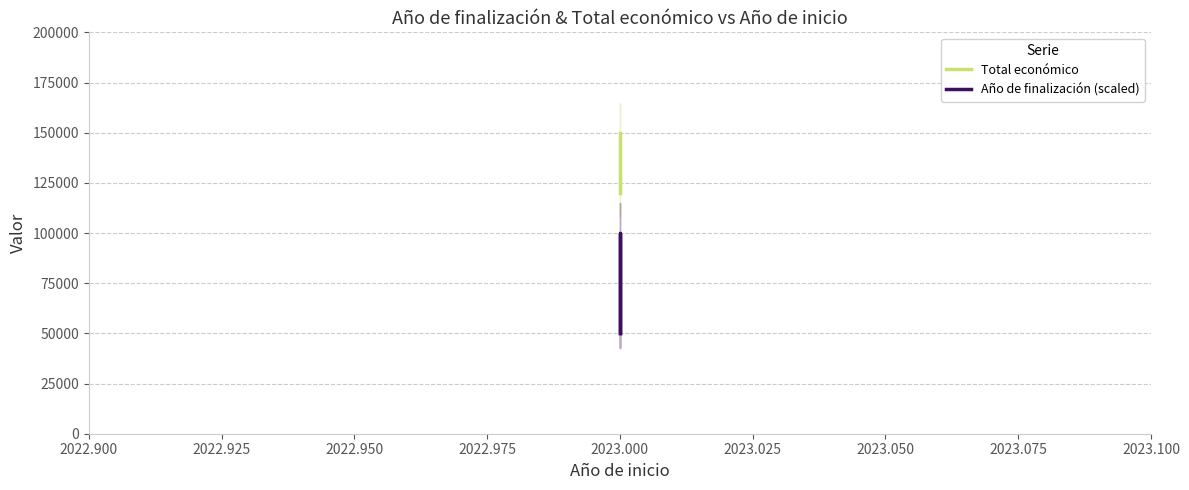

Which series has the largest range (max minus min)?

Año de finalización (scaled)